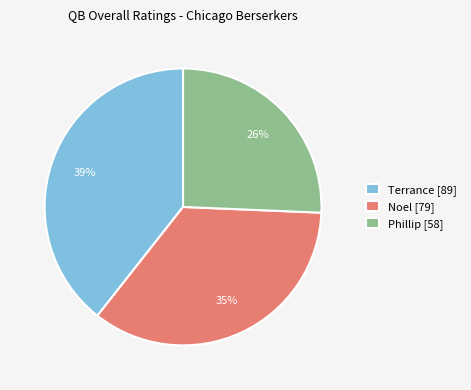

To the nearest percent, what is the average slice percentage?

33%